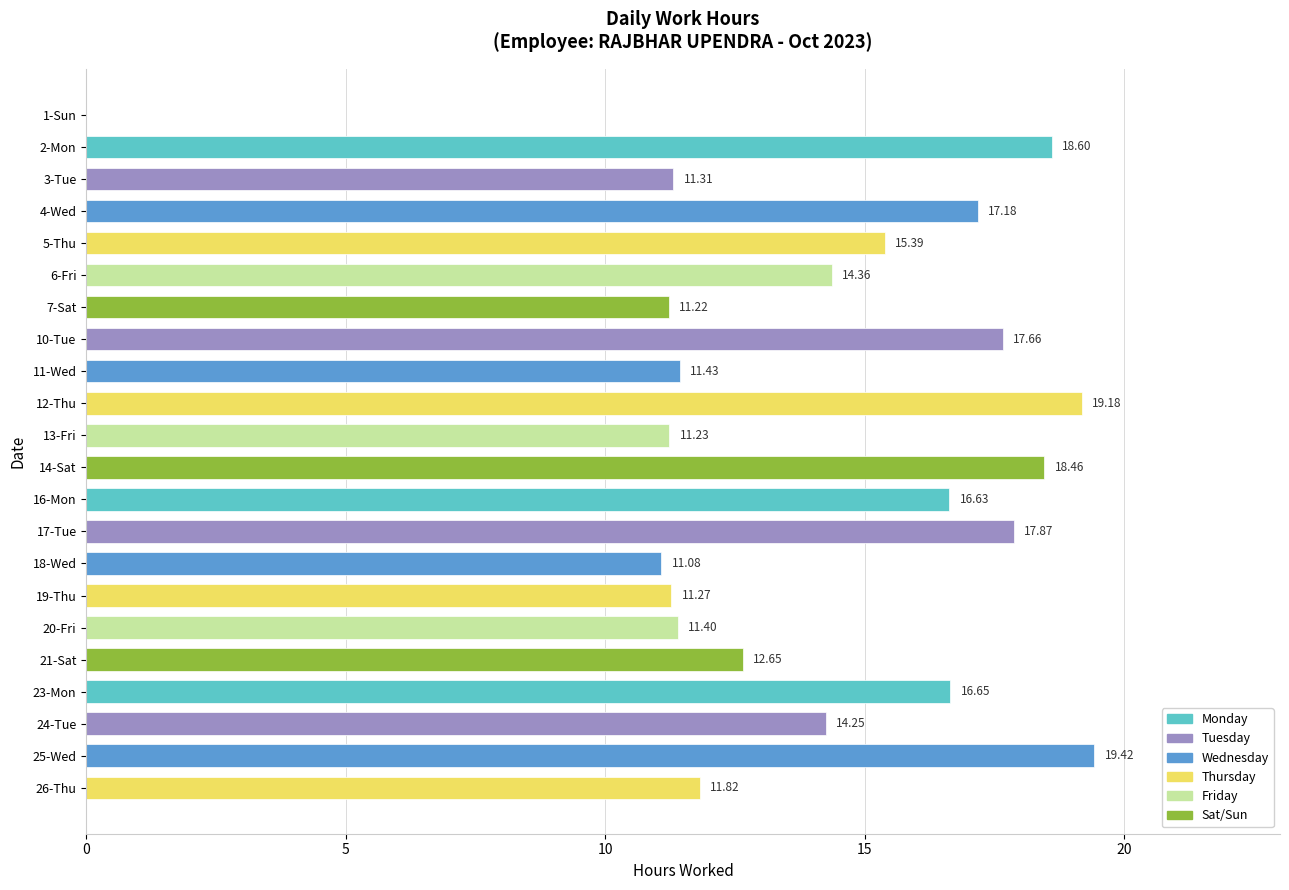

How many categories are shown in the chart?

22